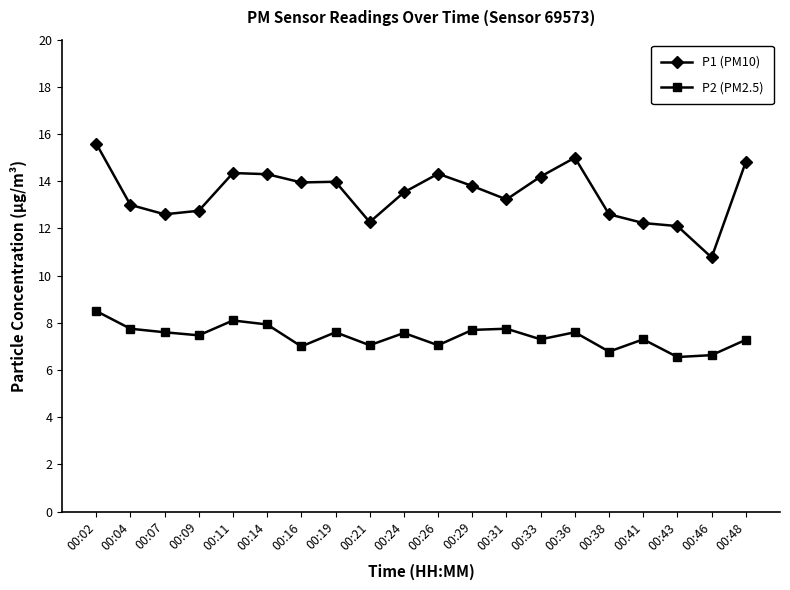

Does the chart display data point markers on the line(s)?

Yes